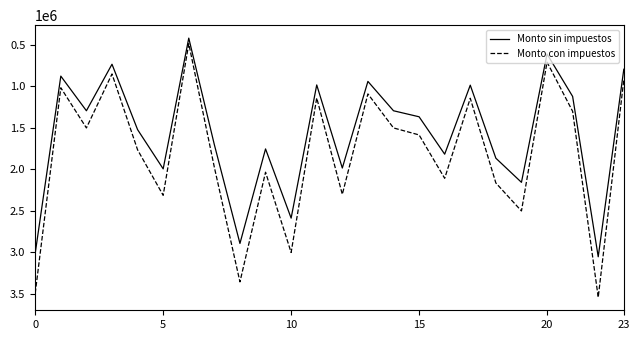

Rank the series by their maximum value, from lowest to highest.

Monto sin impuestos, Monto con impuestos